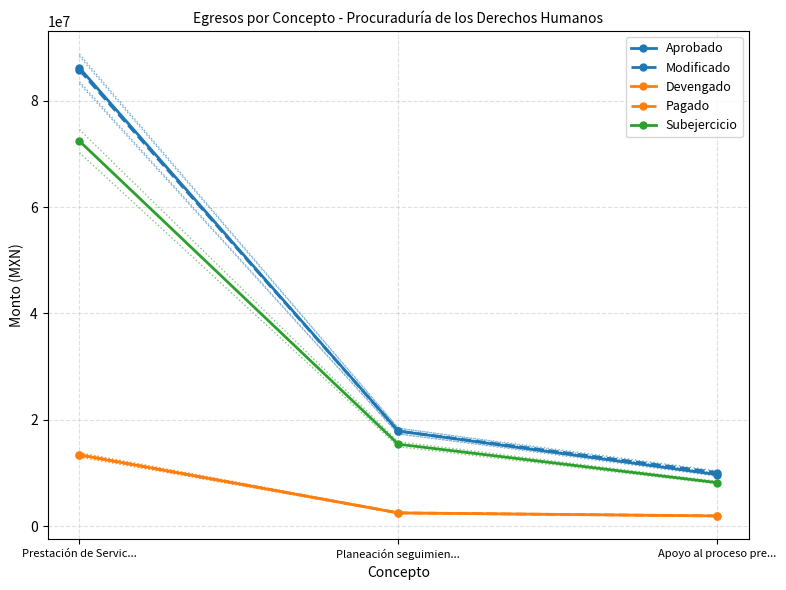

The value of Modificado at Apoyo al proceso pre... is 15686758.1. True or false?

False